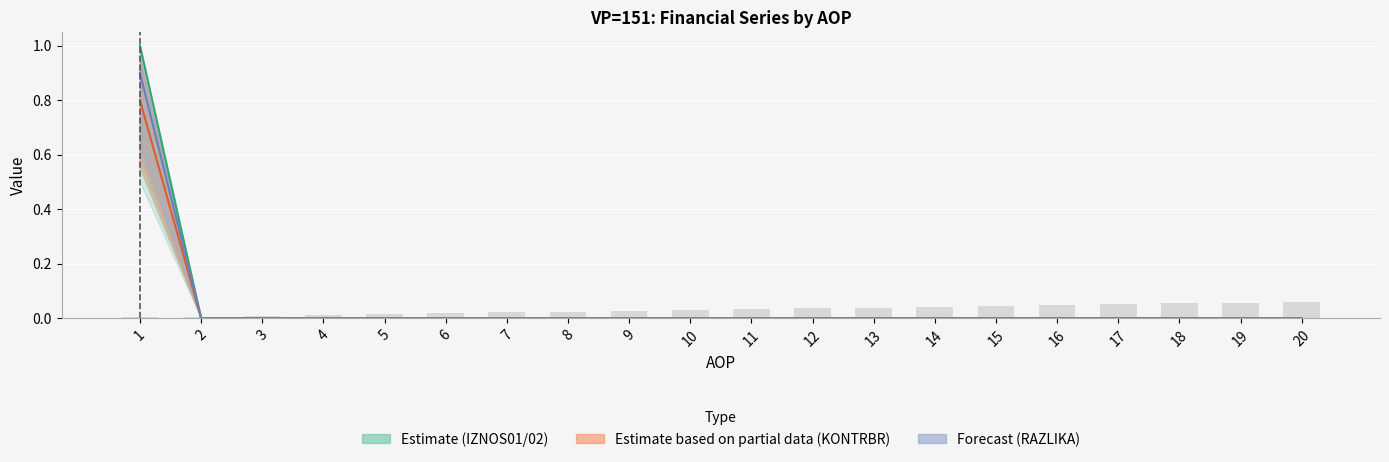

At which label does IZNOS02 reach its minimum?

2